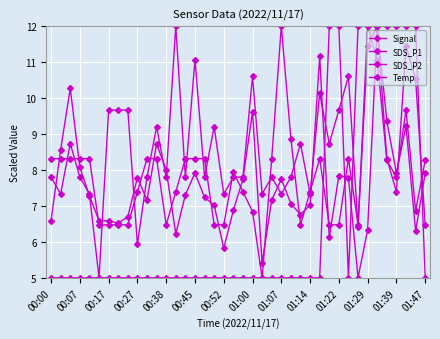

List the series in order of their overall mean, lowest first.

Temp, SDS_P1, SDS_P2, Signal